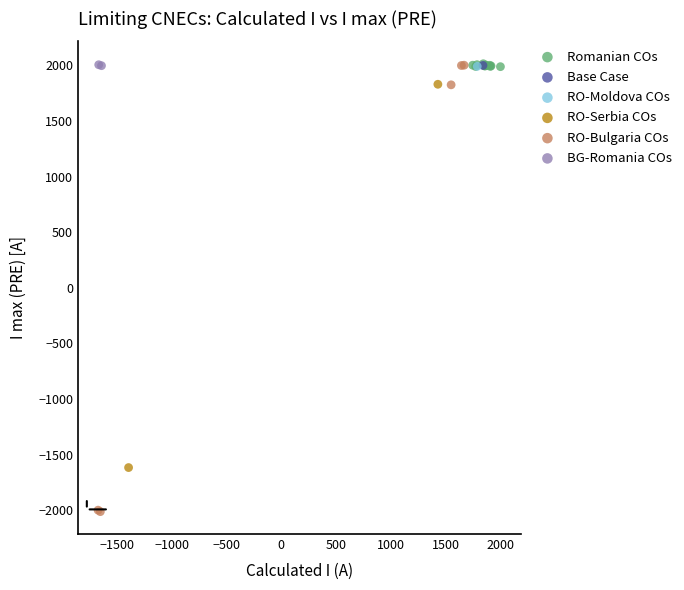

What are all the series names shown in the legend?

Romanian COs, Base Case, RO-Moldova COs, RO-Serbia COs, RO-Bulgaria COs, BG-Romania COs